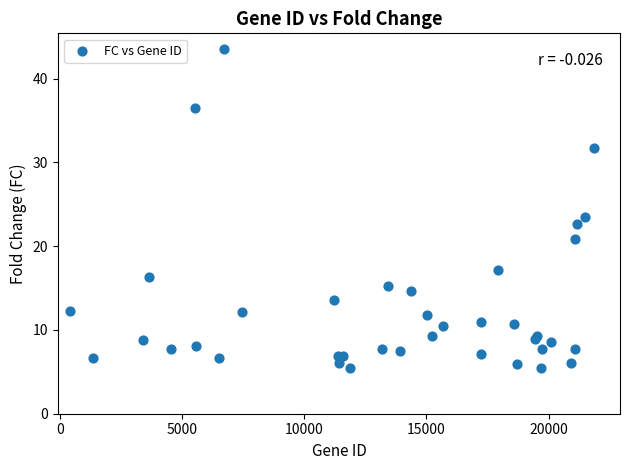

What Y value in the scatter plot is closest to 24?

23.5